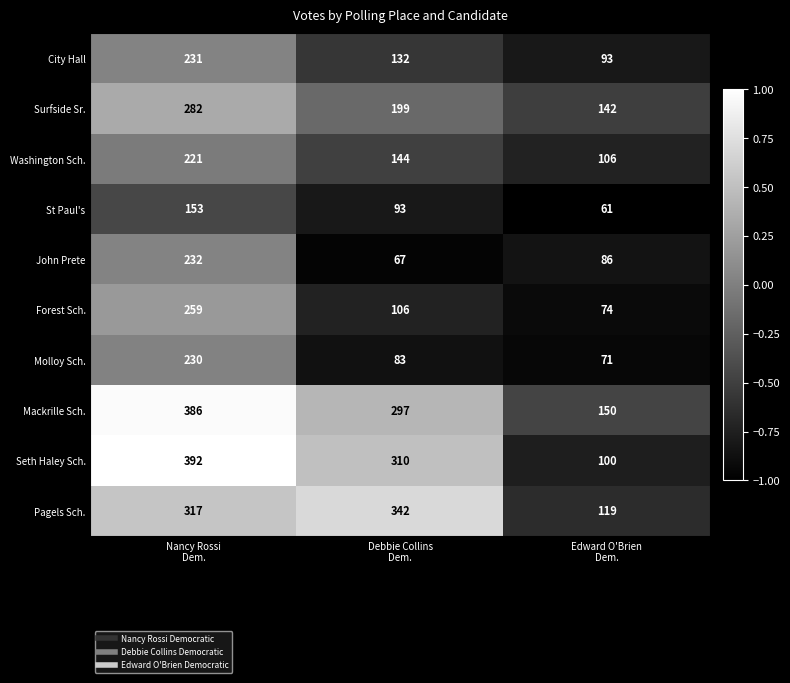

Which series has the largest total across all categories?

Mackrille Sch.